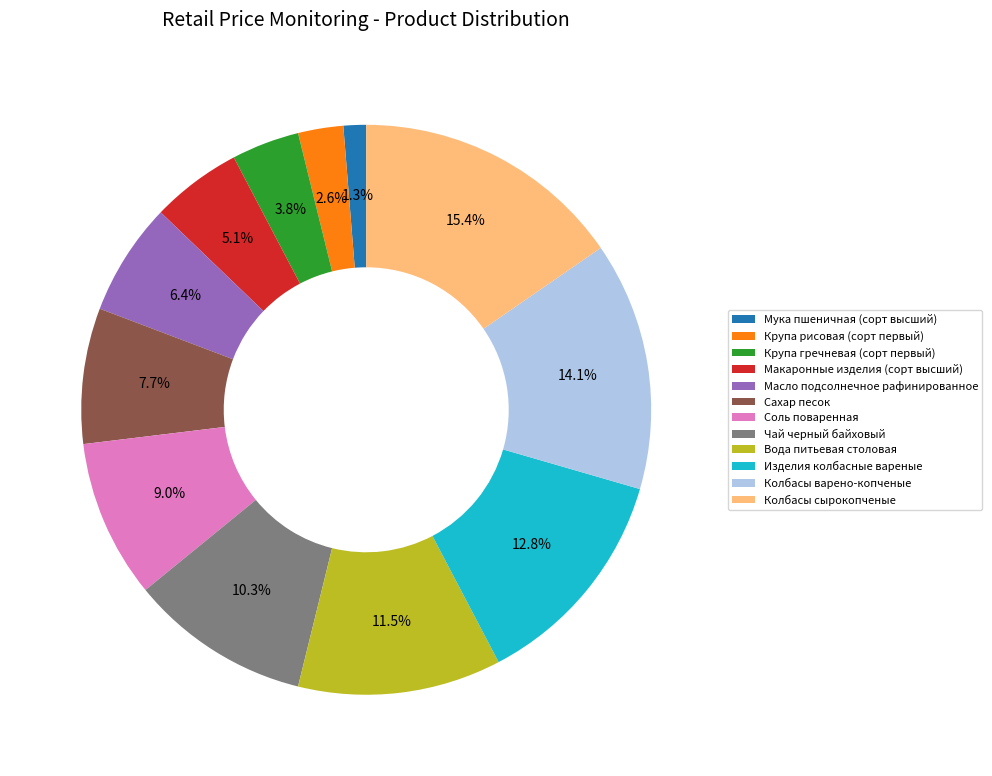

Is the sum of Макаронные изделия (сорт высший) and Чай черный байховый greater than half?

No